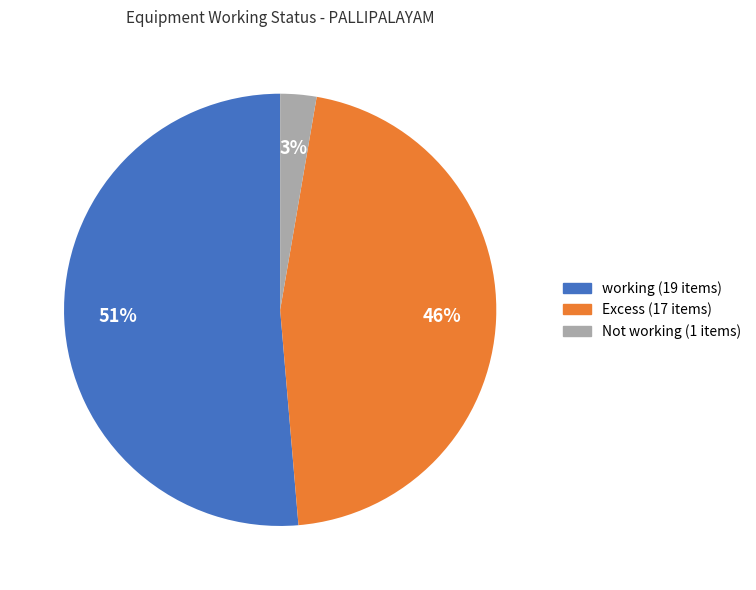

To the nearest percent, what is the difference between the Excess and Not working slice percentages?

43%